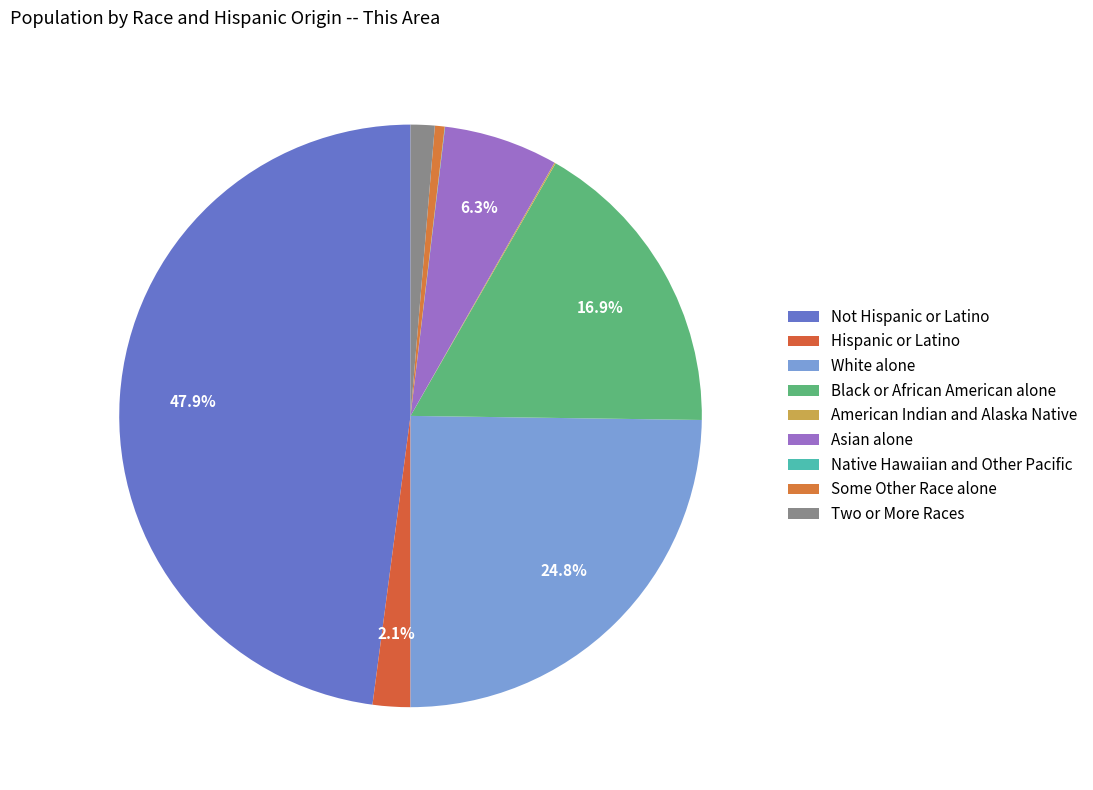

Approximately how many times larger is the value at Asian alone compared to White alone?

0.3